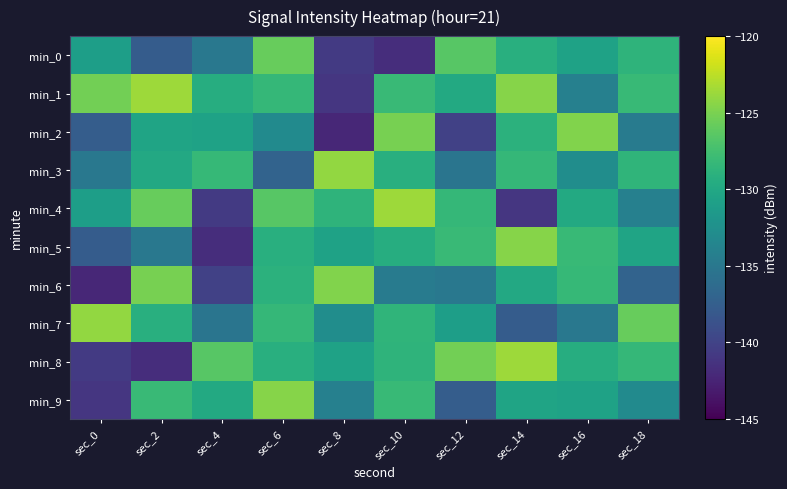

List the series in order of their peak value, lowest first.

min_0, min_2, min_6, min_5, min_9, min_3, min_7, min_1, min_4, min_8